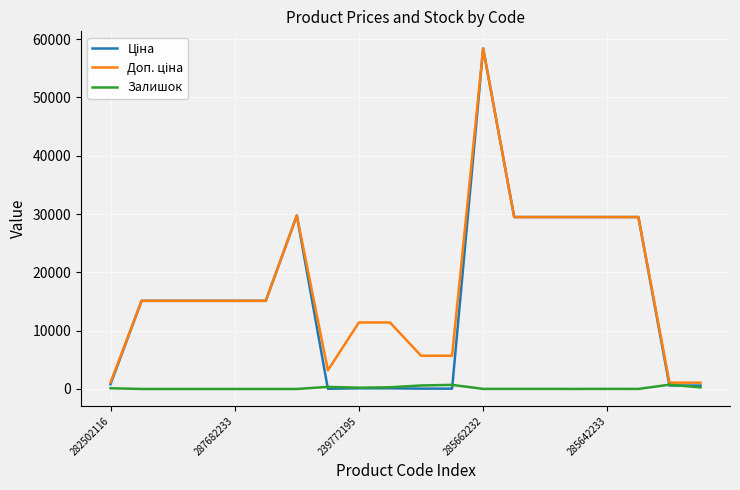

How many lines are shown in the chart?

3